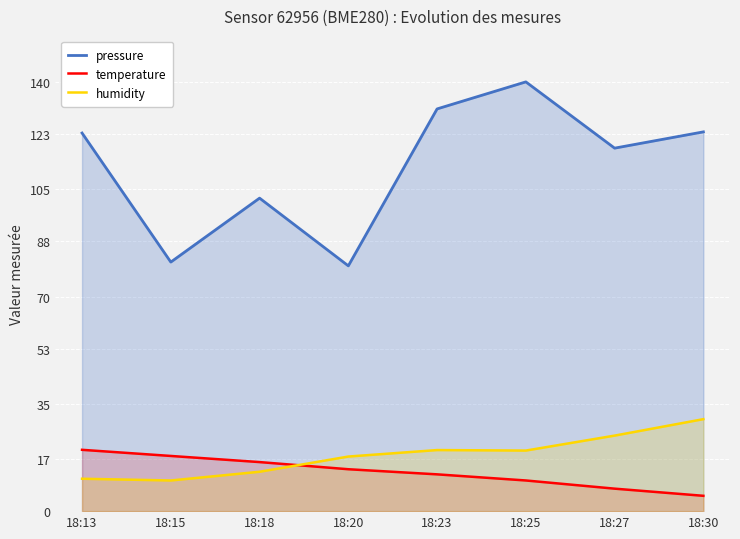

Reading left to right, what are all the values shown in this chart?

pressure: 123.3	81.2	102.1	80.0	131.2	140.0	118.4	123.7
temperature: 20.0	18.0	16.0	13.7	12.0	10.0	7.3	5.0
humidity: 10.6	10.0	12.8	17.8	19.9	19.8	24.6	30.0